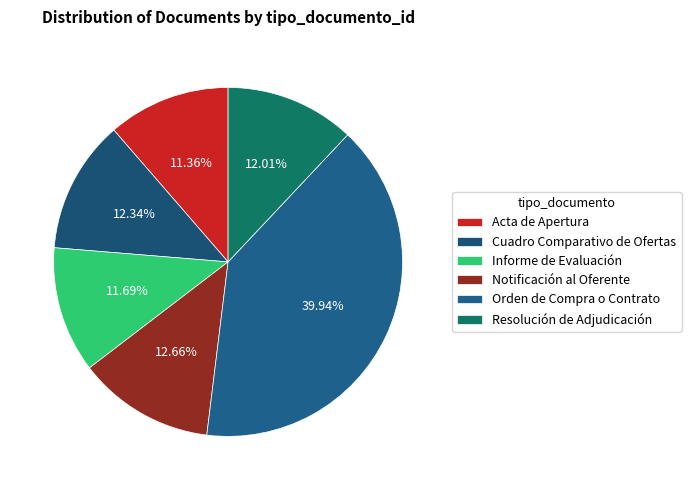

Does Resolución de Adjudicación represent more than half of the total?

No